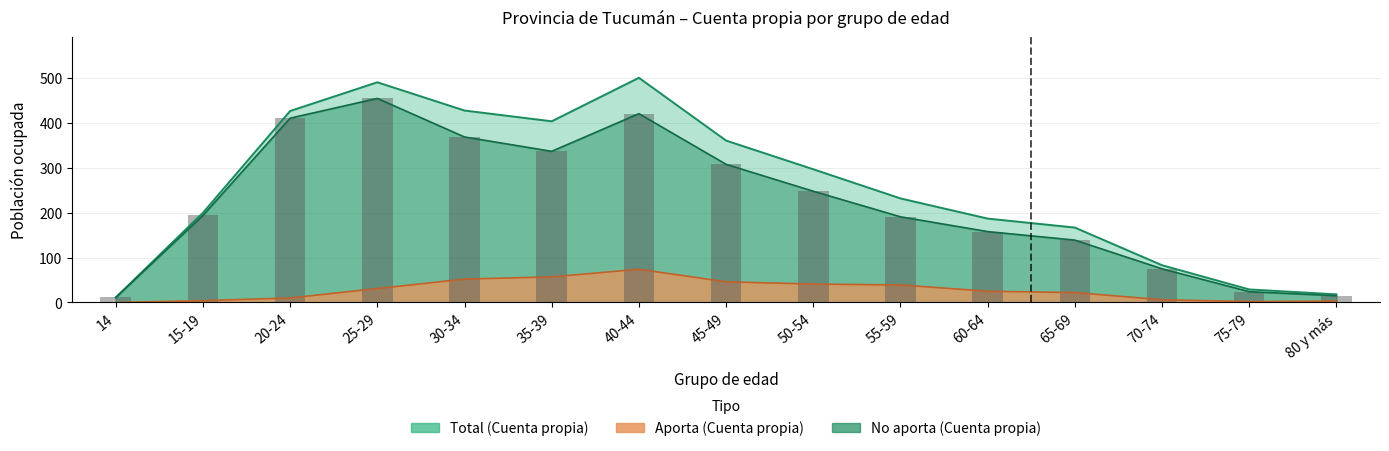

How many bars are there in each group?

3